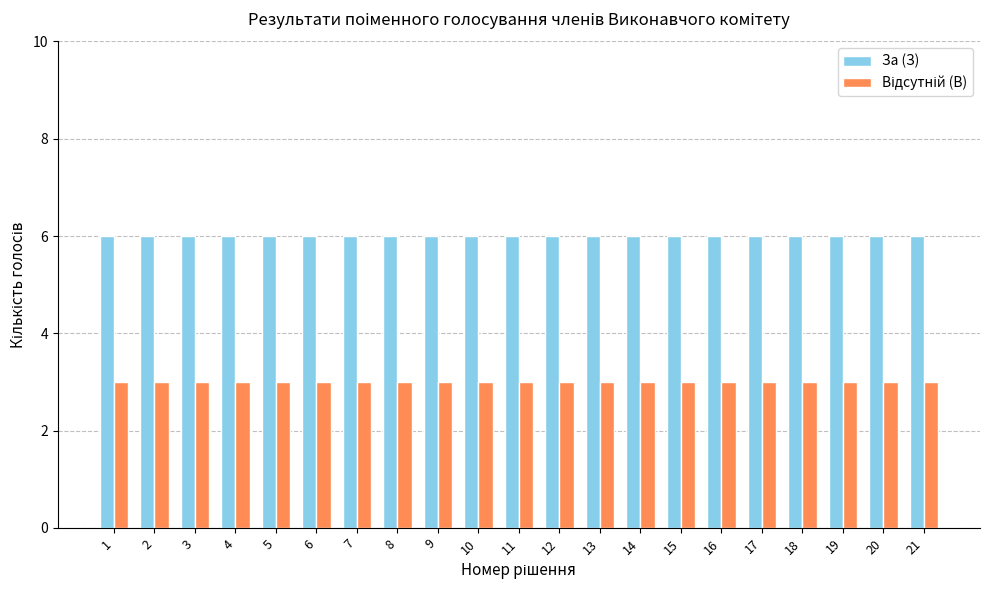

What is the spread (max minus min) of values at 19?

3